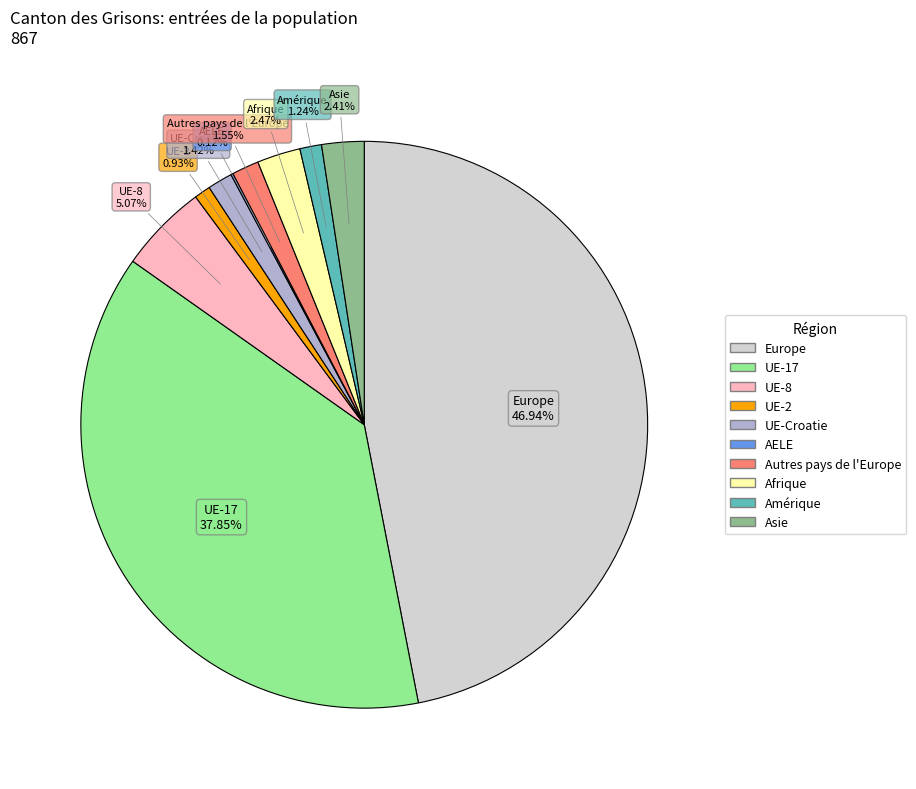

To the nearest percent, what percentage of the pie is UE-Croatie?

1%